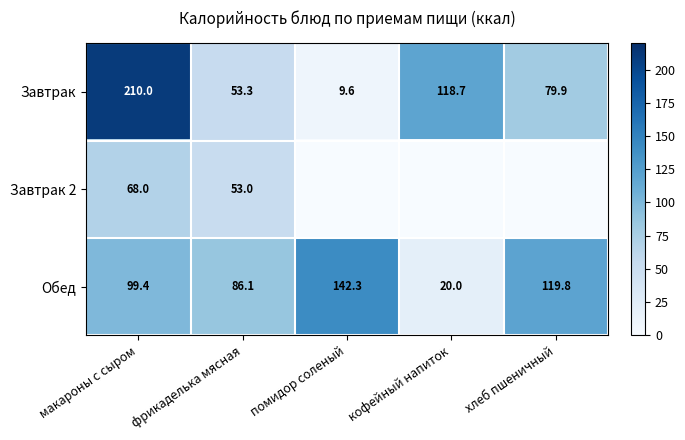

What is the maximum value for Завтрак 2?

68.0